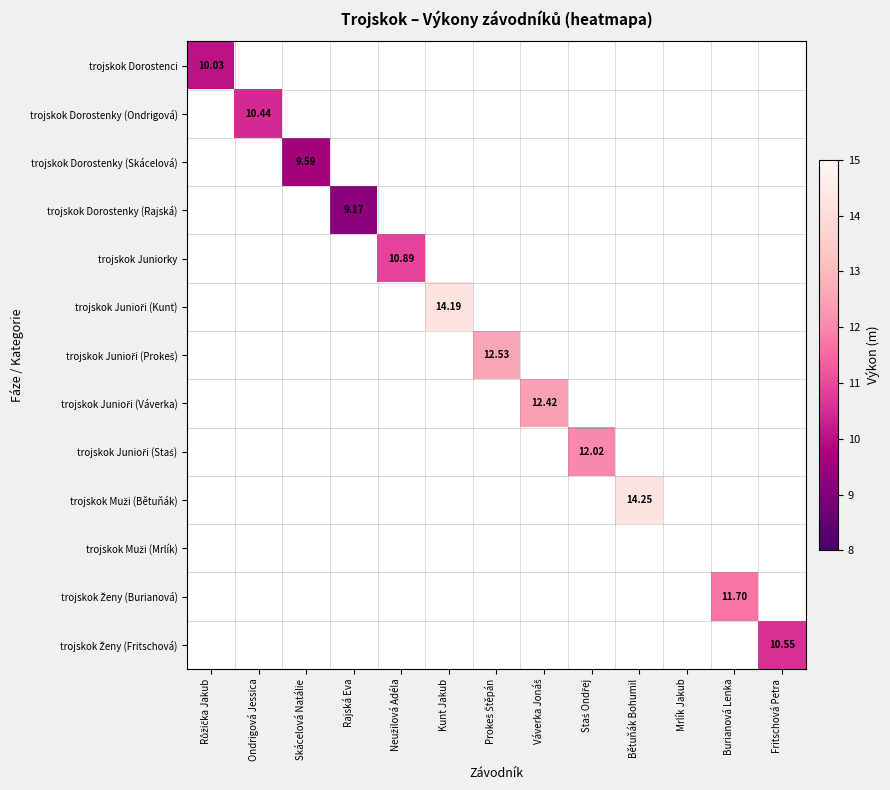

What is the difference between the maximum and minimum values in the trojskok Junioři (Kunt) series?

14.2